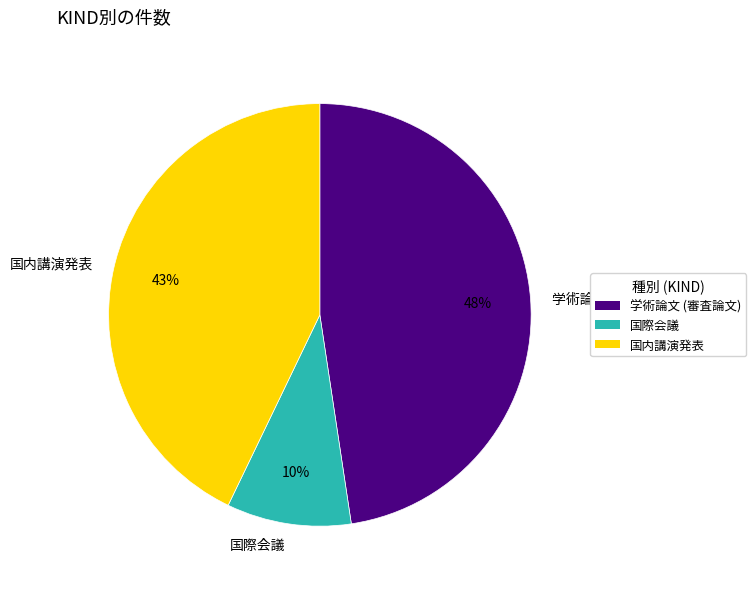

What percentage is the 国際会議 slice, to the nearest percent?

10%